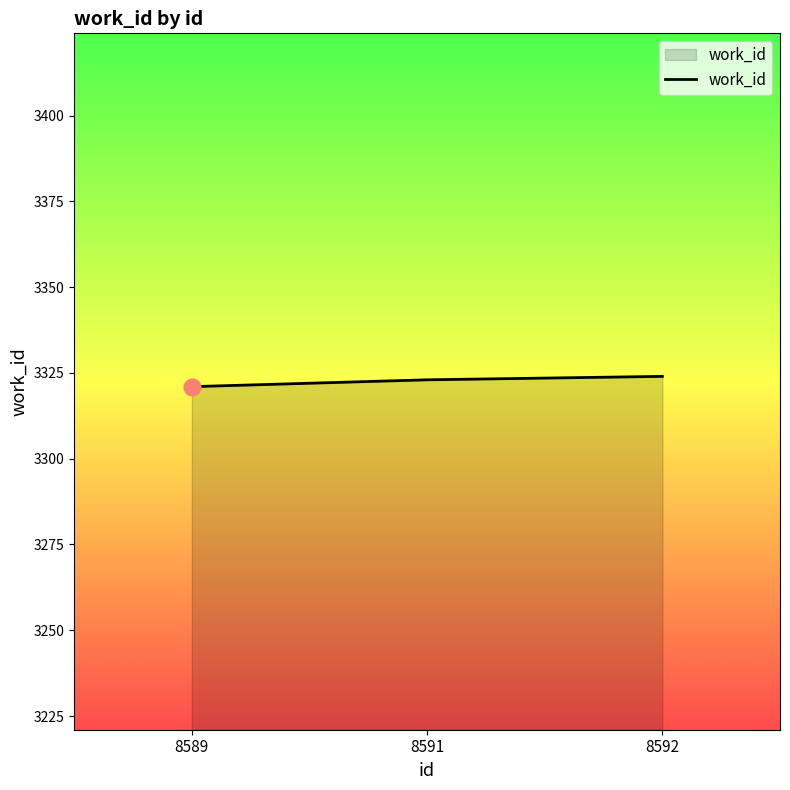

True or false: the data shows 2127 at 8592.

False